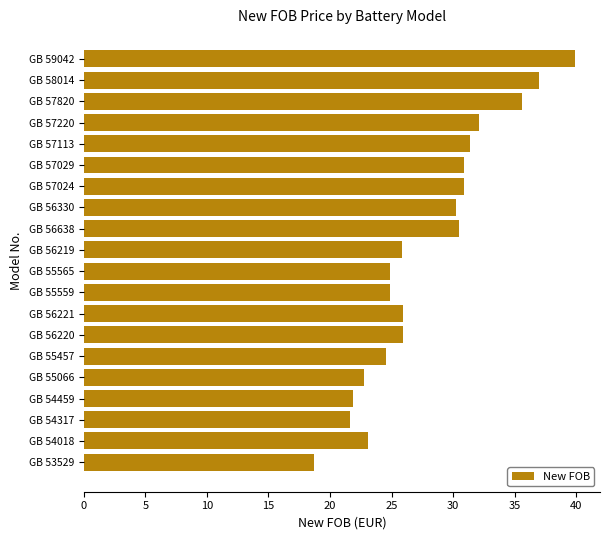

Reading top to bottom, list all the values displayed in this chart.

39.9	37.0	35.6	32.1	31.4	30.9	30.9	30.2	30.5	25.9	24.9	24.9	25.9	25.9	24.6	22.8	21.9	21.6	23.1	18.7